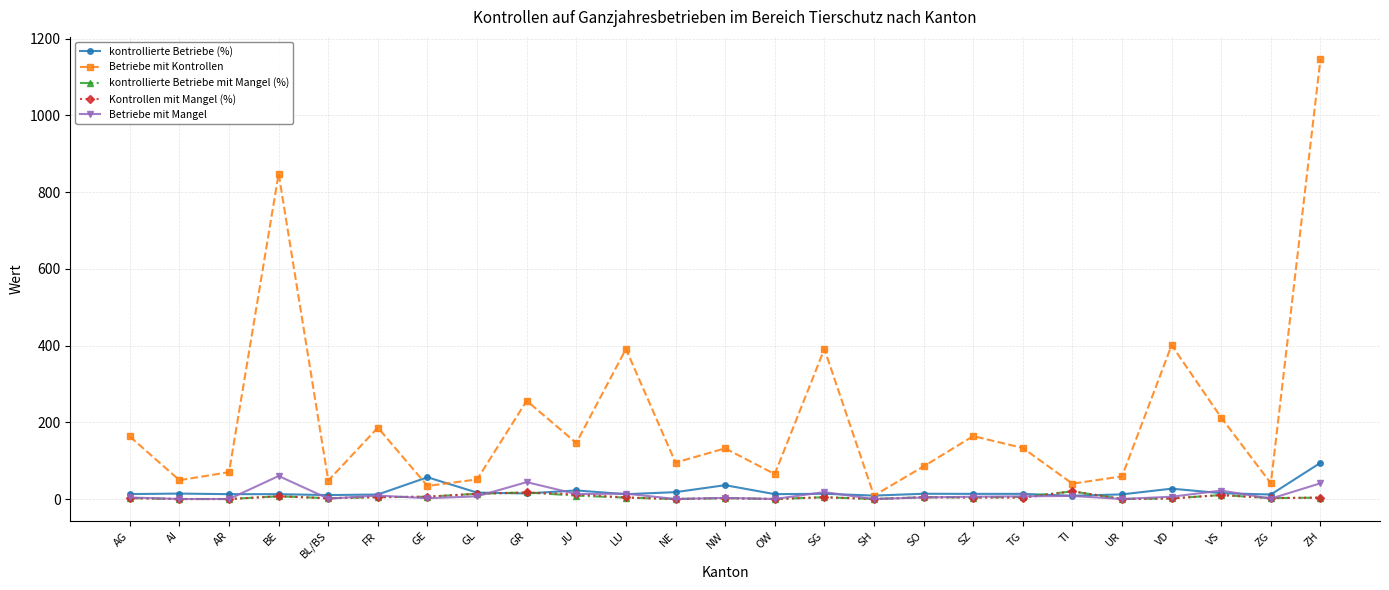

How many interior local valleys does the Betriebe mit Kontrollen series have?

9